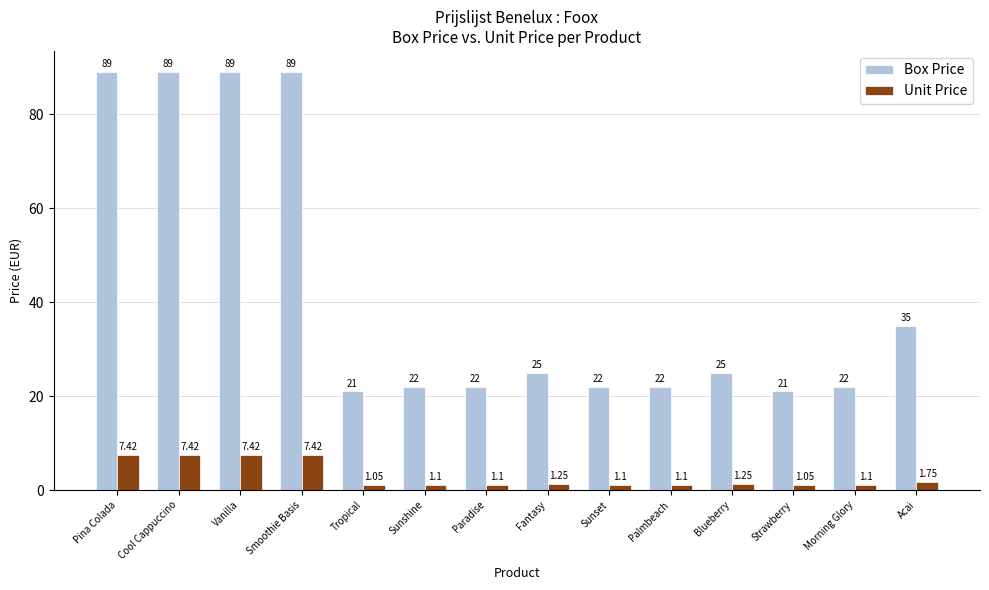

Count the number of categories in the chart.

14